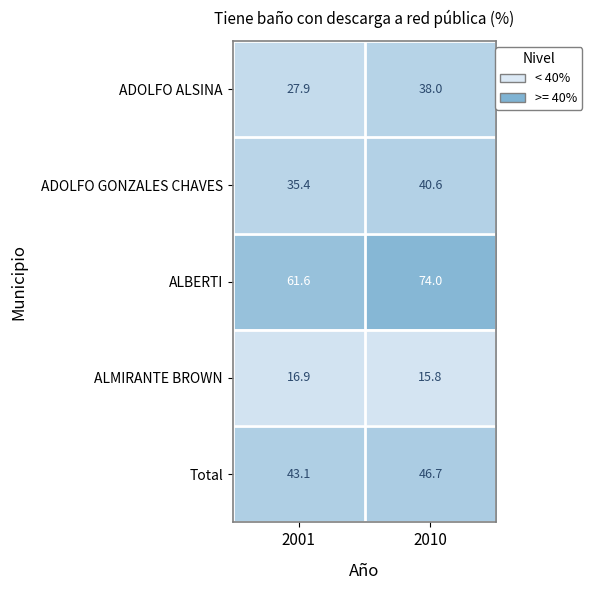

At which category is the sum across all series the highest?

2010